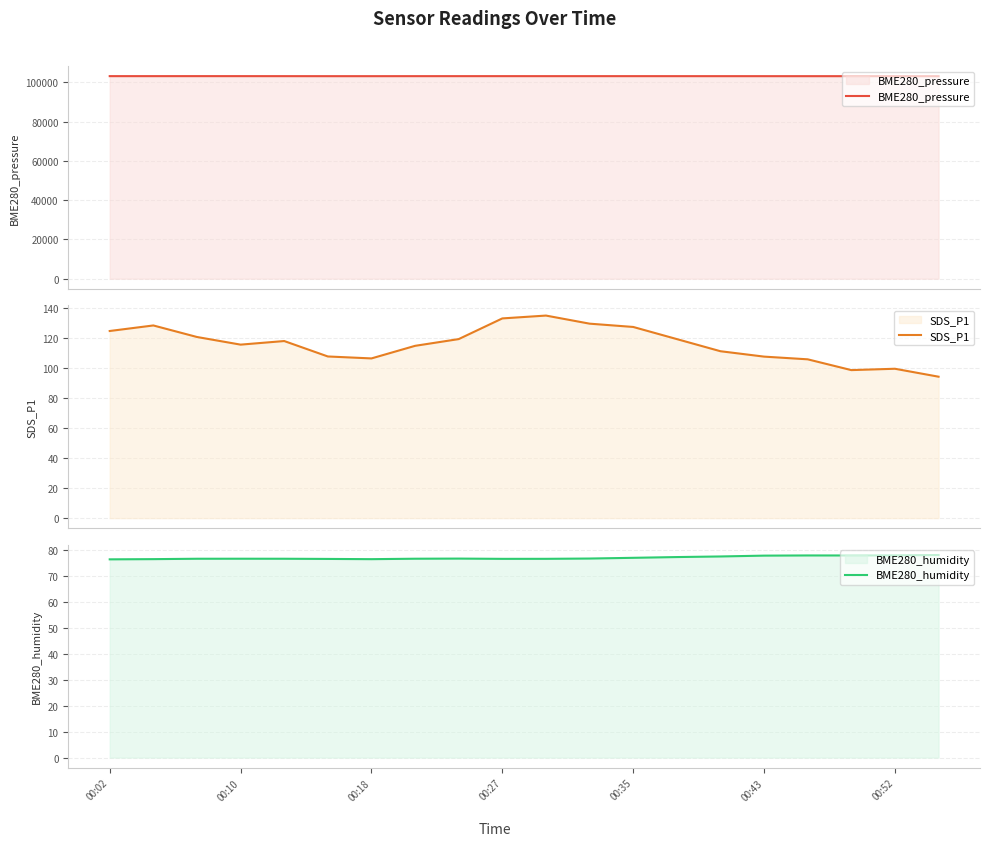

How many lines are shown in the chart?

3